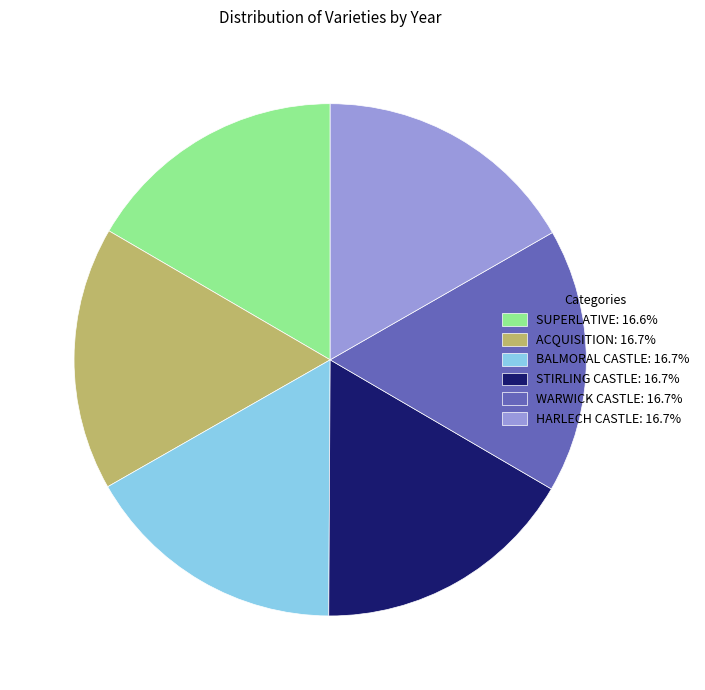

True or false: WARWICK CASTLE accounts for 28% of the total.

False